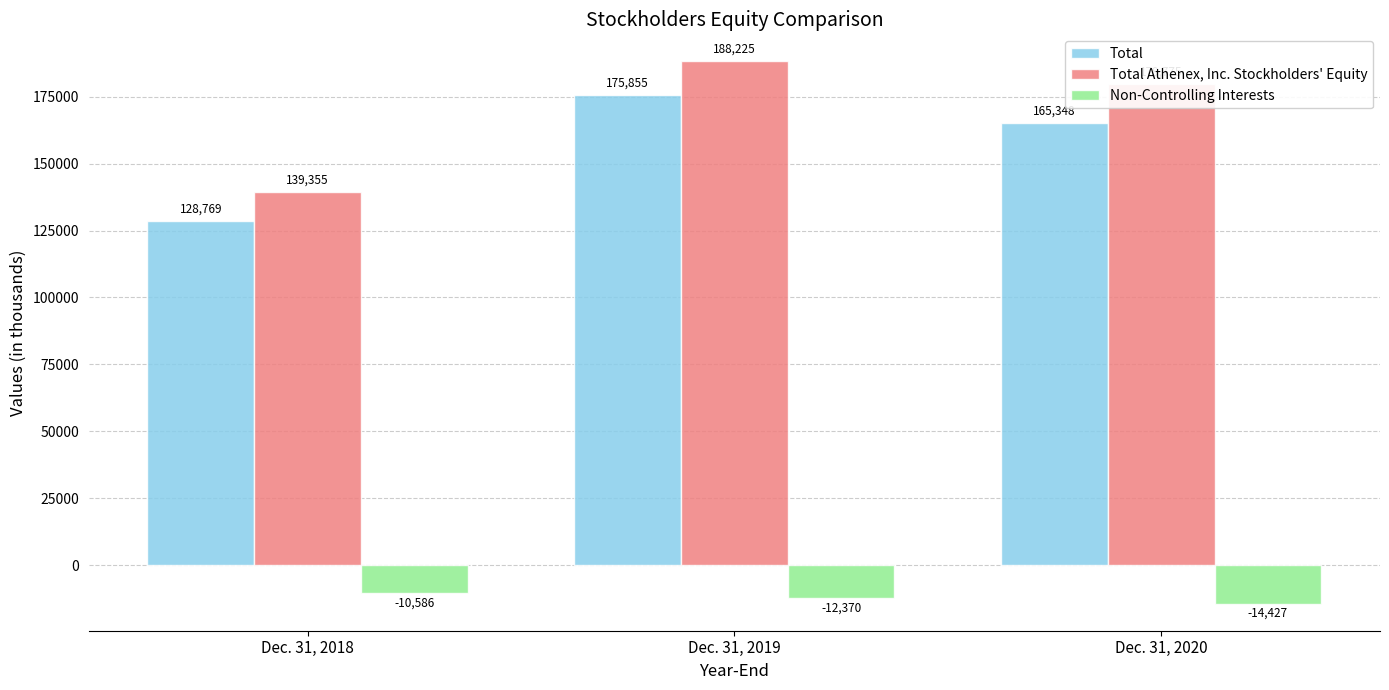

Does the chart contain any negative values?

Yes